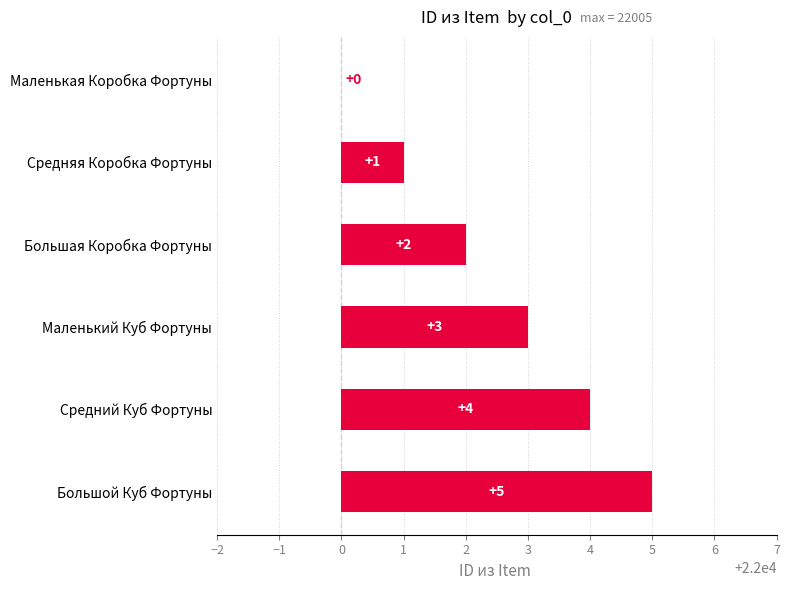

What is the sum of the values at Средняя Коробка Фортуны and Маленький Куб Фортуны?

4